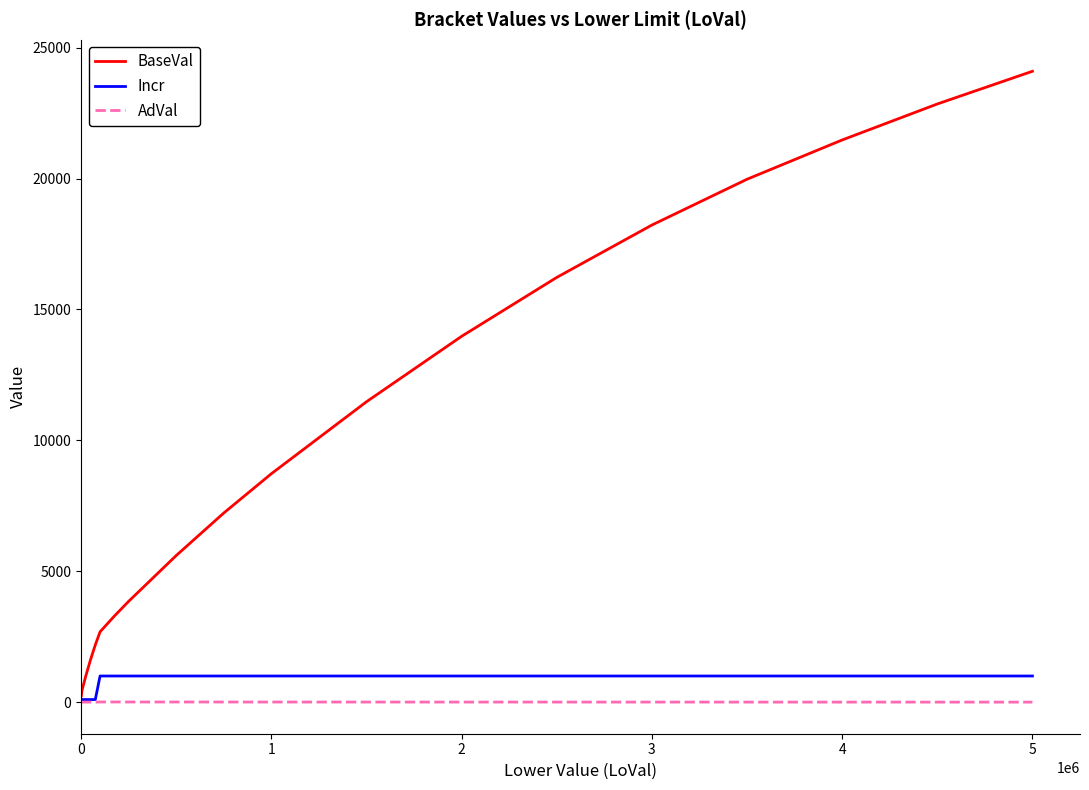

Which series has the largest range (max minus min)?

BaseVal